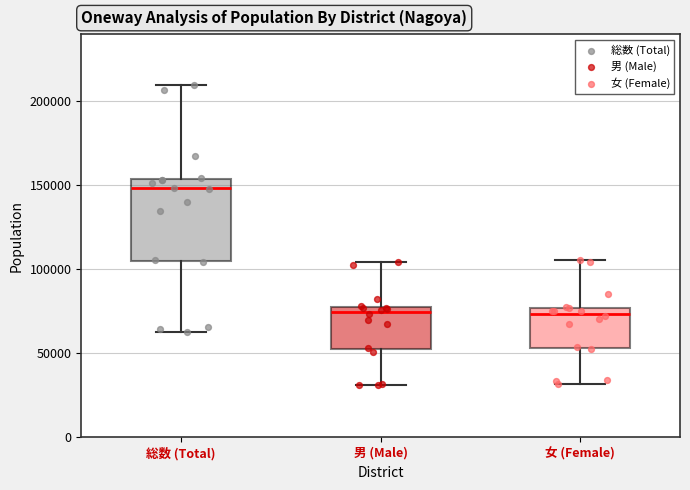

Reading left to right, read every box against the y-axis: the position of its median line, the range the box covers, and the ends of its whiskers. The values are not printed on the chart, so give them approximately, as read against the axis.

総数 (Total): median 150000, box 105000 to 155000, whiskers 65000 to 210000
男 (Male): median 75000 (just below the box's upper edge), box 50000 to 75000, whiskers 30000 to 105000
女 (Female): median 75000 (just below the box's upper edge), box 55000 to 75000, whiskers 30000 to 105000